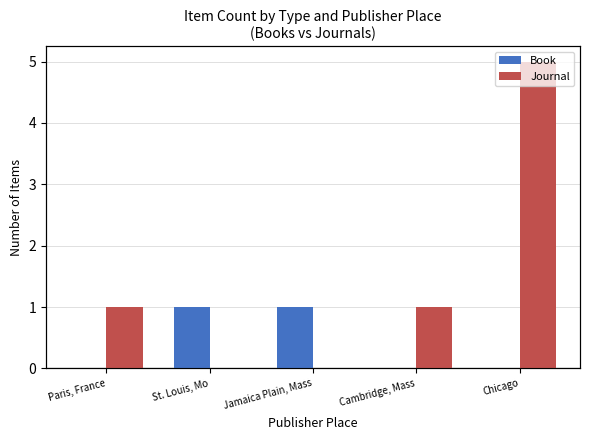

What is the total value across all series at Jamaica Plain, Mass?

1